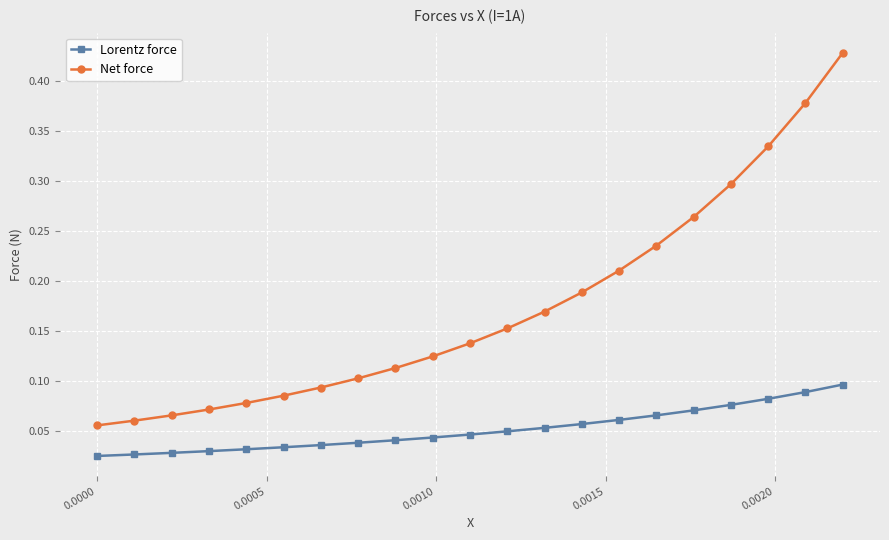

How many lines are shown in the chart?

2